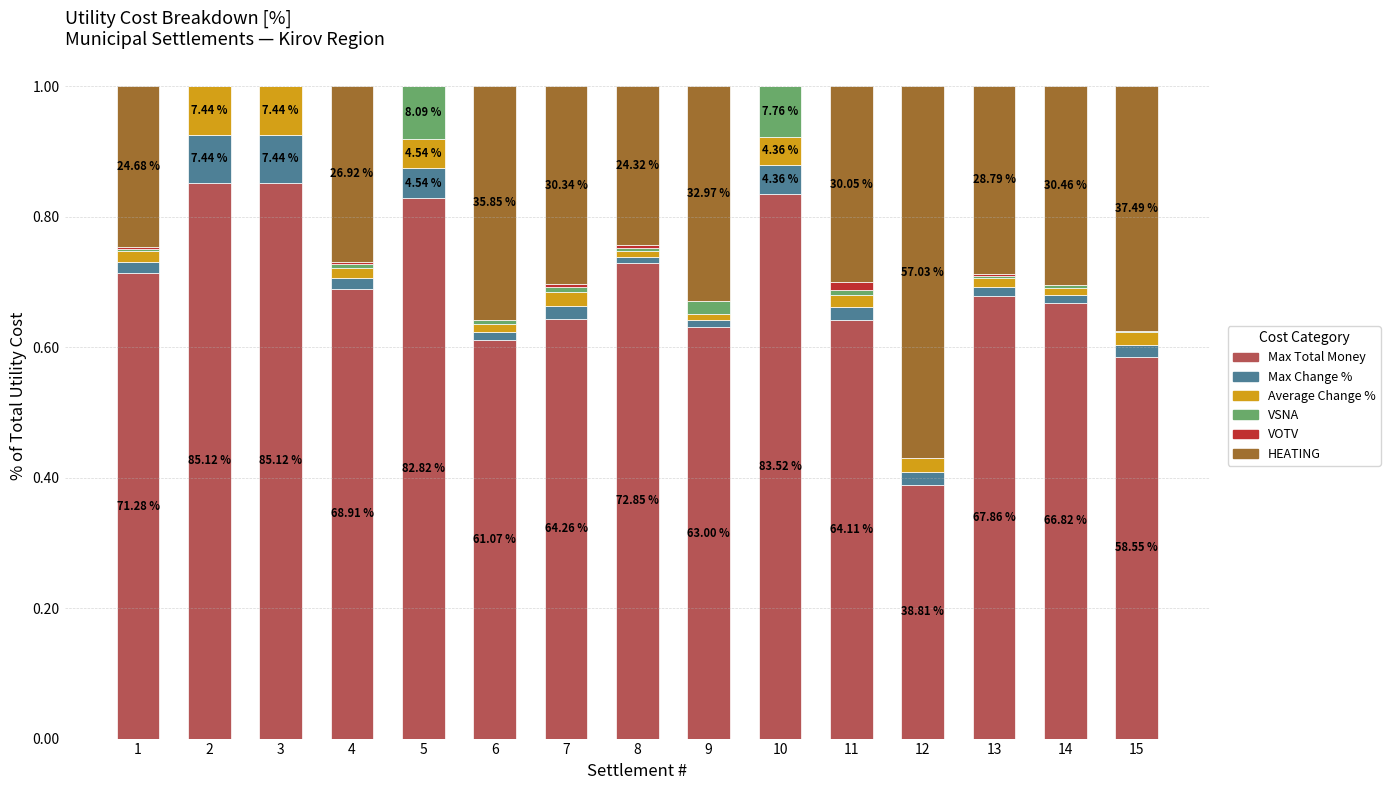

Are the bars grouped side by side (vs. stacked)?

No